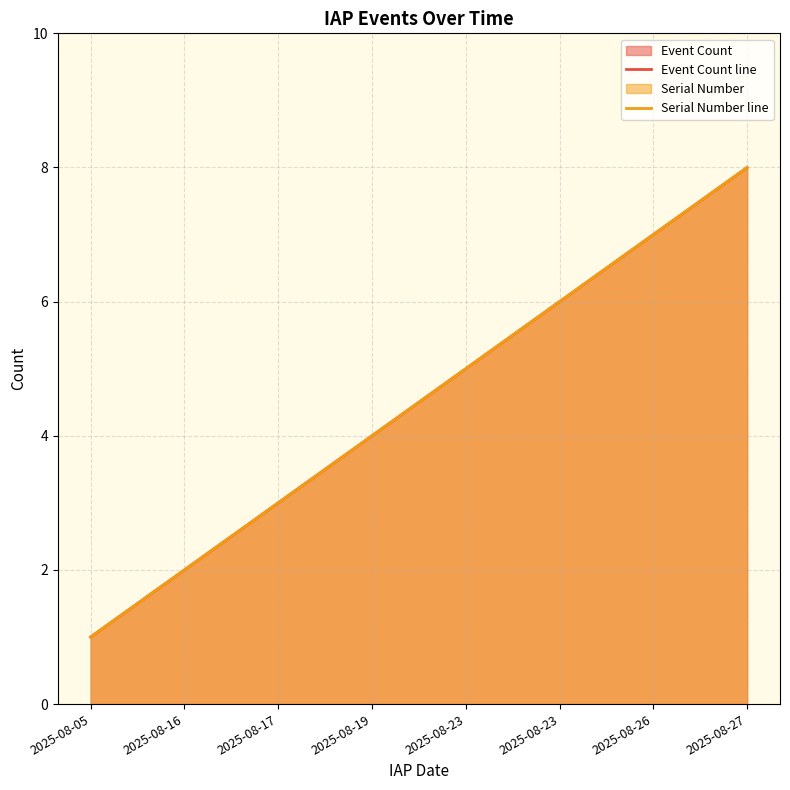

What is the approximate value of Event Count line at 2025-08-19?

4